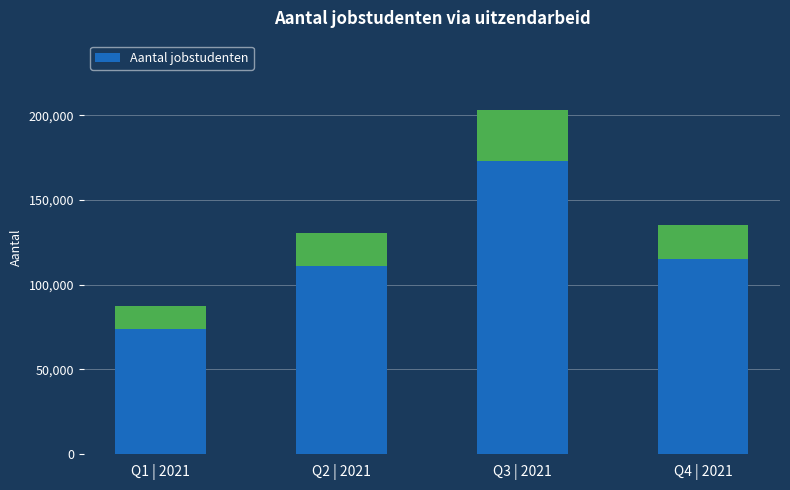

What is the value of the 1st bar from the left?

87222